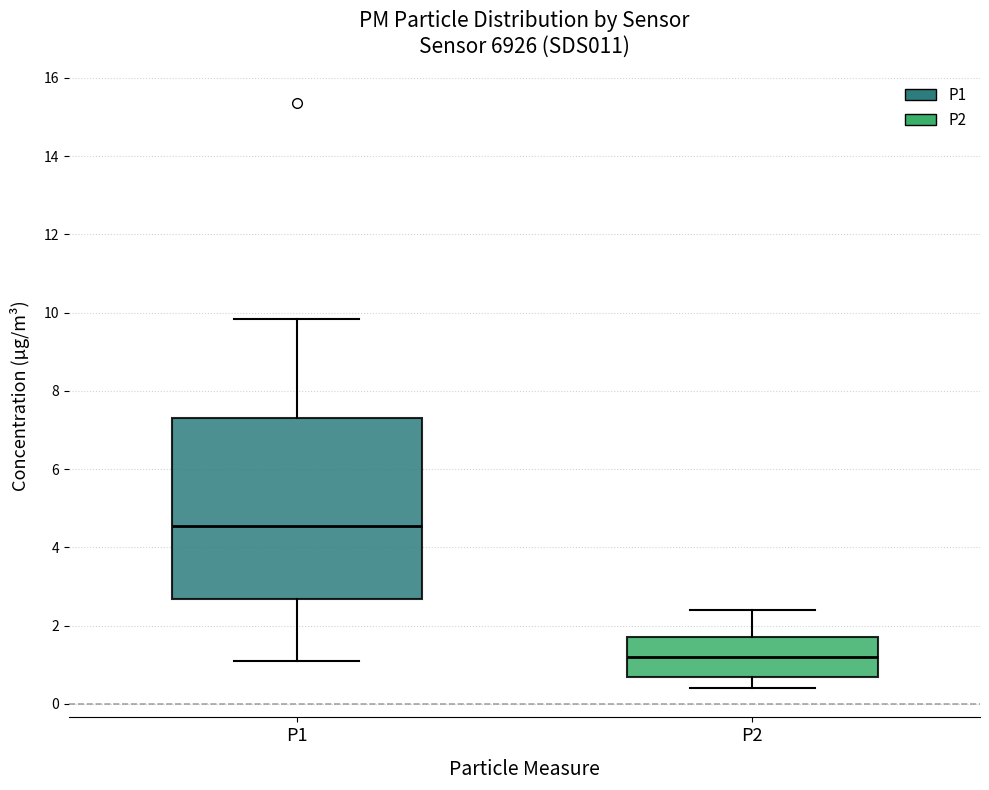

Which box is the tallest, from its lower edge to its upper edge?

P1